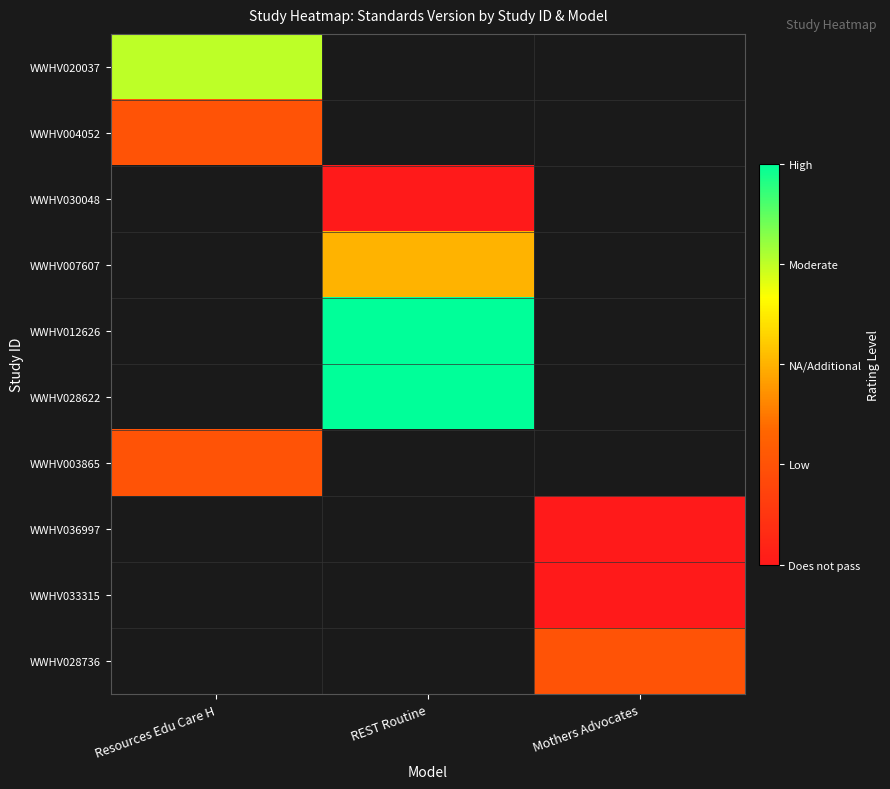

Is the value of WWHV036997 at Mothers Advocates greater than the value of WWHV003865 at REST Routine?

No